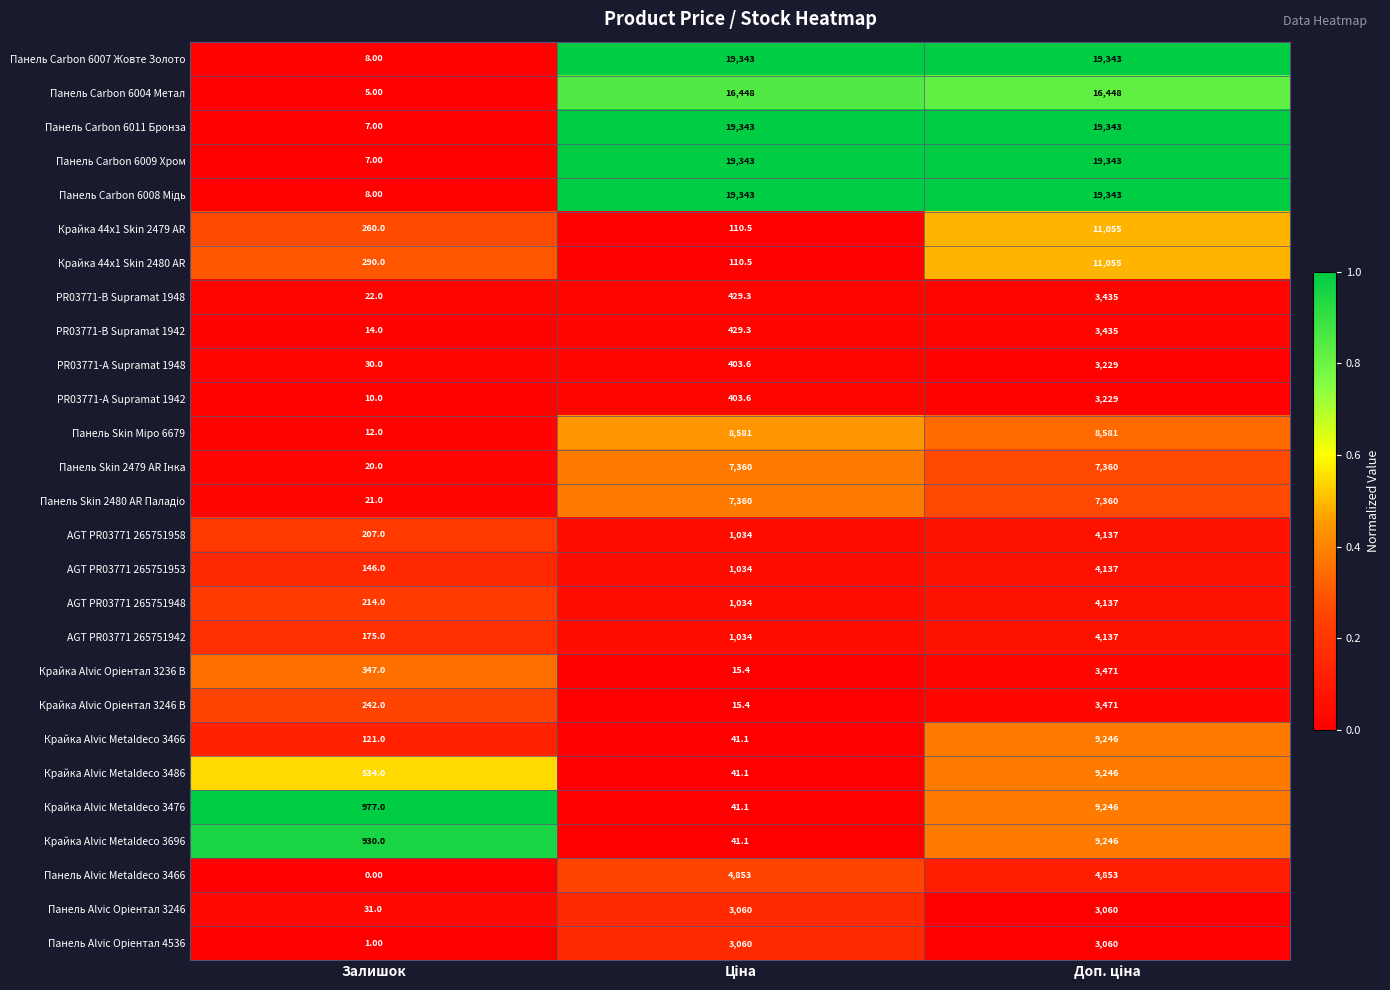

What is the average value of the Панель Carbon 6004 Метал series?

10967.0